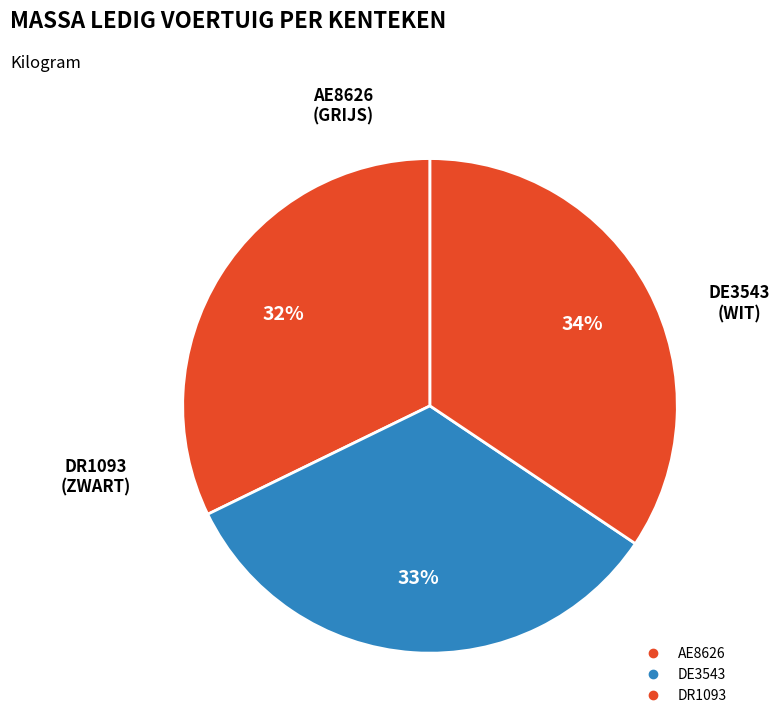

What portion of the pie excludes DE3543?

66.6%